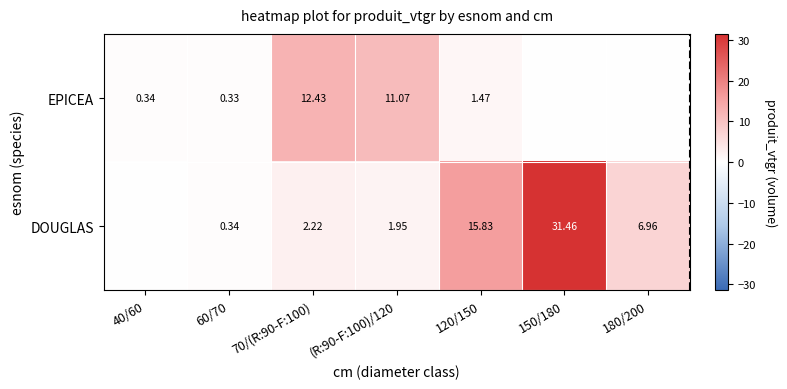

The value of DOUGLAS at 150/180 is 55.7. True or false?

False